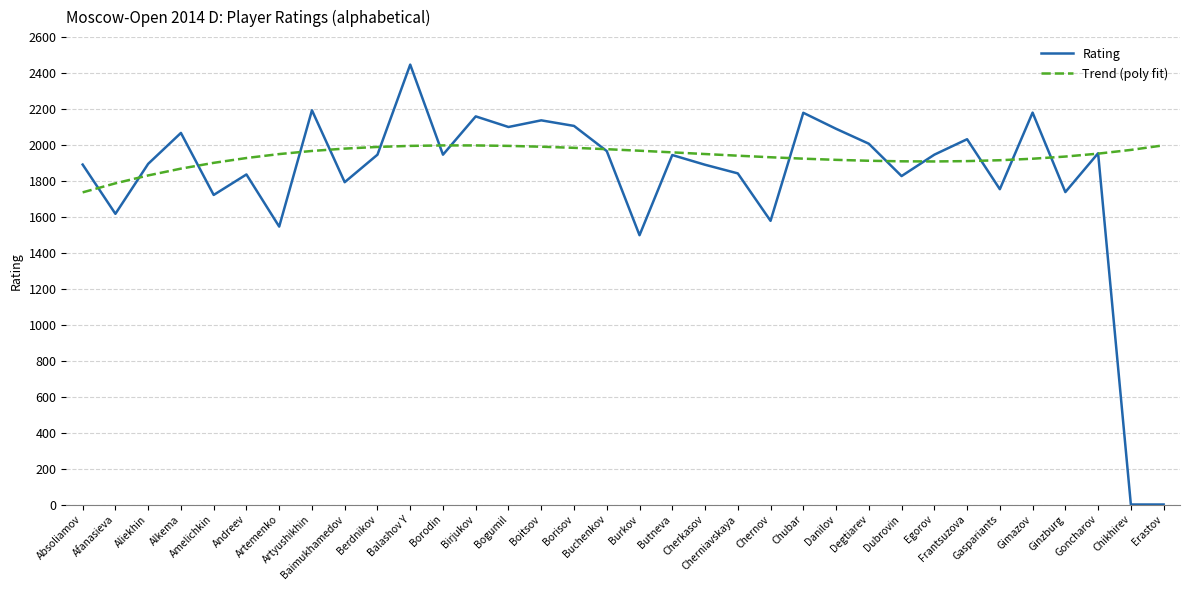

What value does the Rating series have at Buchenkov?

1966.0